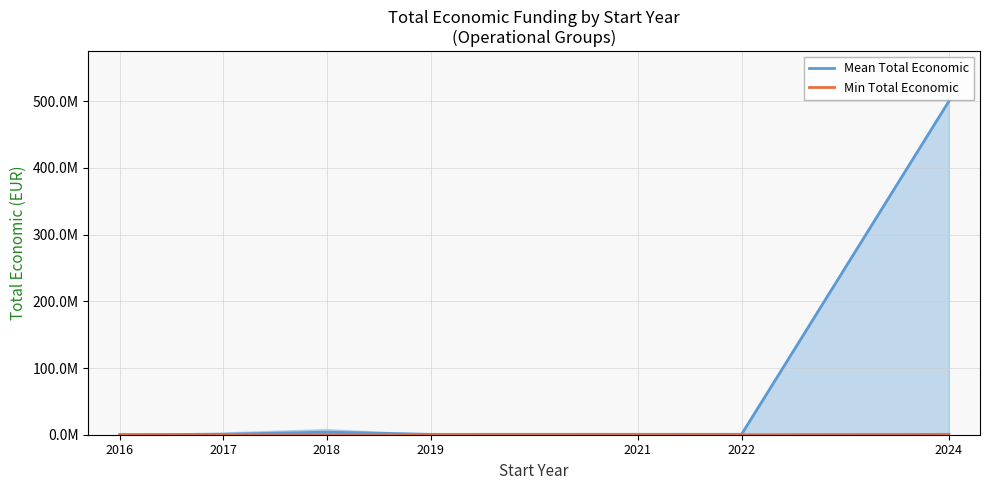

At 2021, list the series in order from smallest to largest.

Min Total Economic, Mean Total Economic